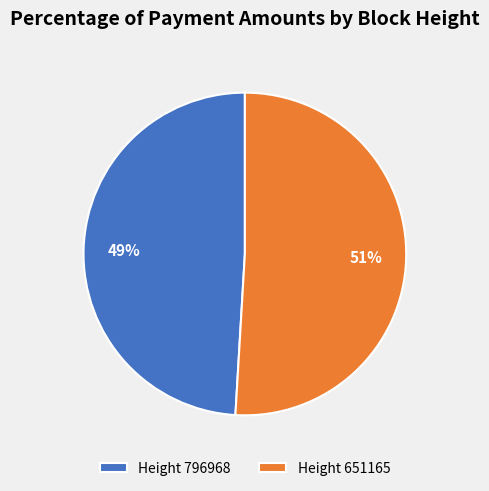

To the nearest percent, what percentage of the pie is Height 796968?

49%